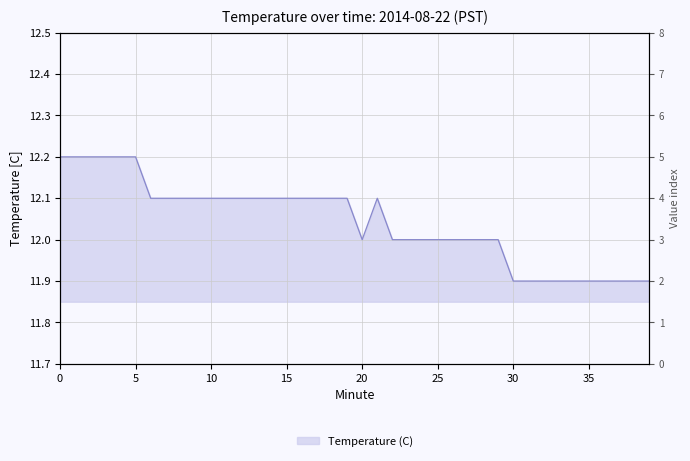

Between 32 and 27, which is larger?

27